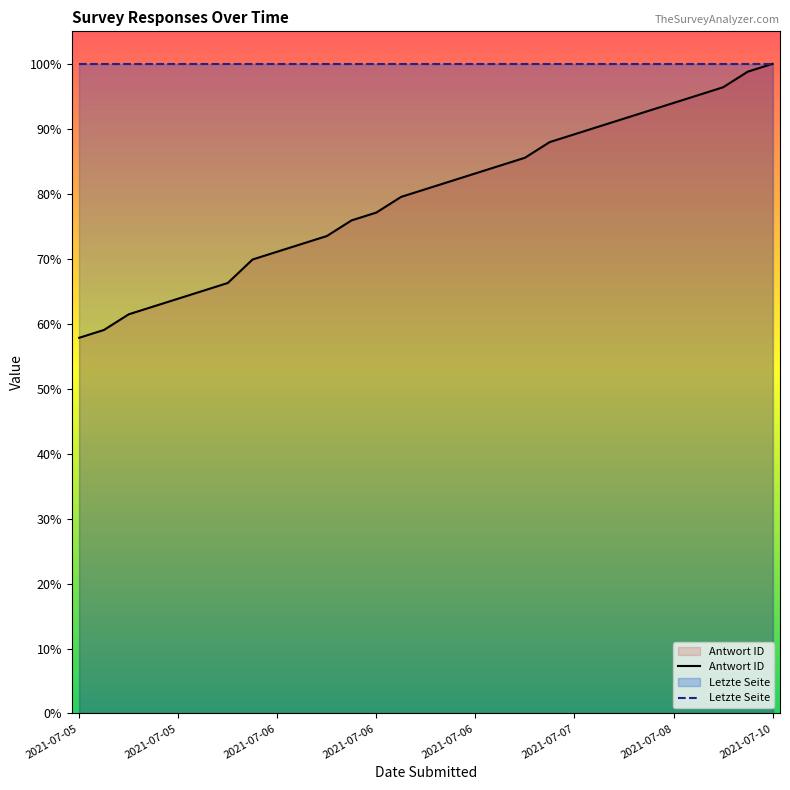

What is the greatest value displayed?

100.0